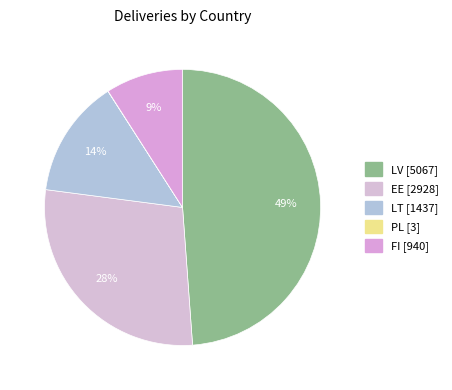

Do PL and LV together represent more than half of the pie?

No